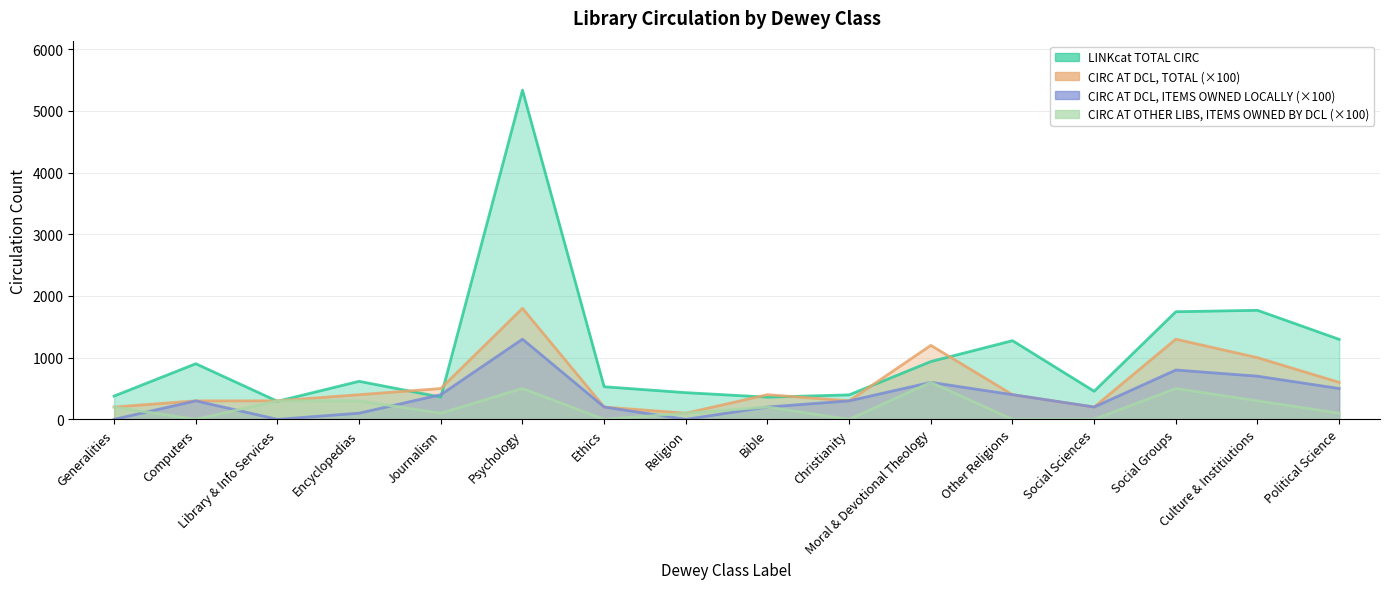

Where is the first local maximum for CIRC AT OTHER LIBS, ITEMS OWNED BY DCL?

Psychology